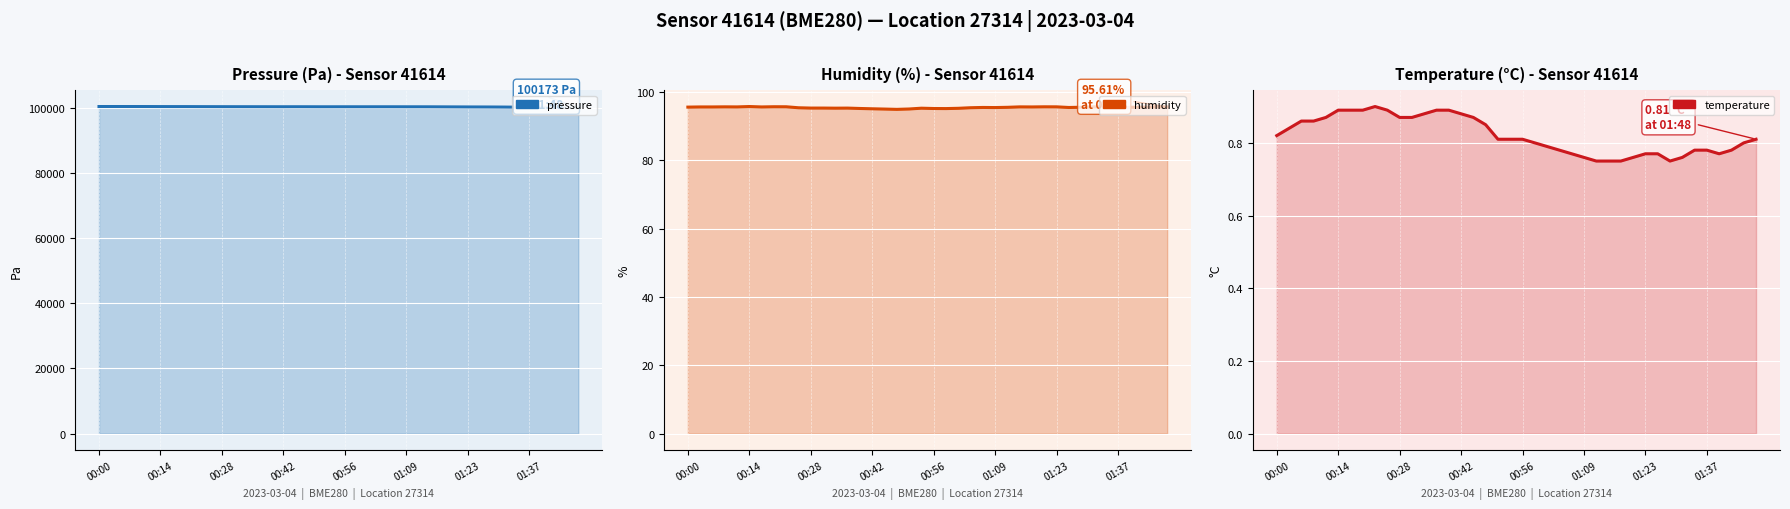

What is the total value across all series at 00:28?

100459.7